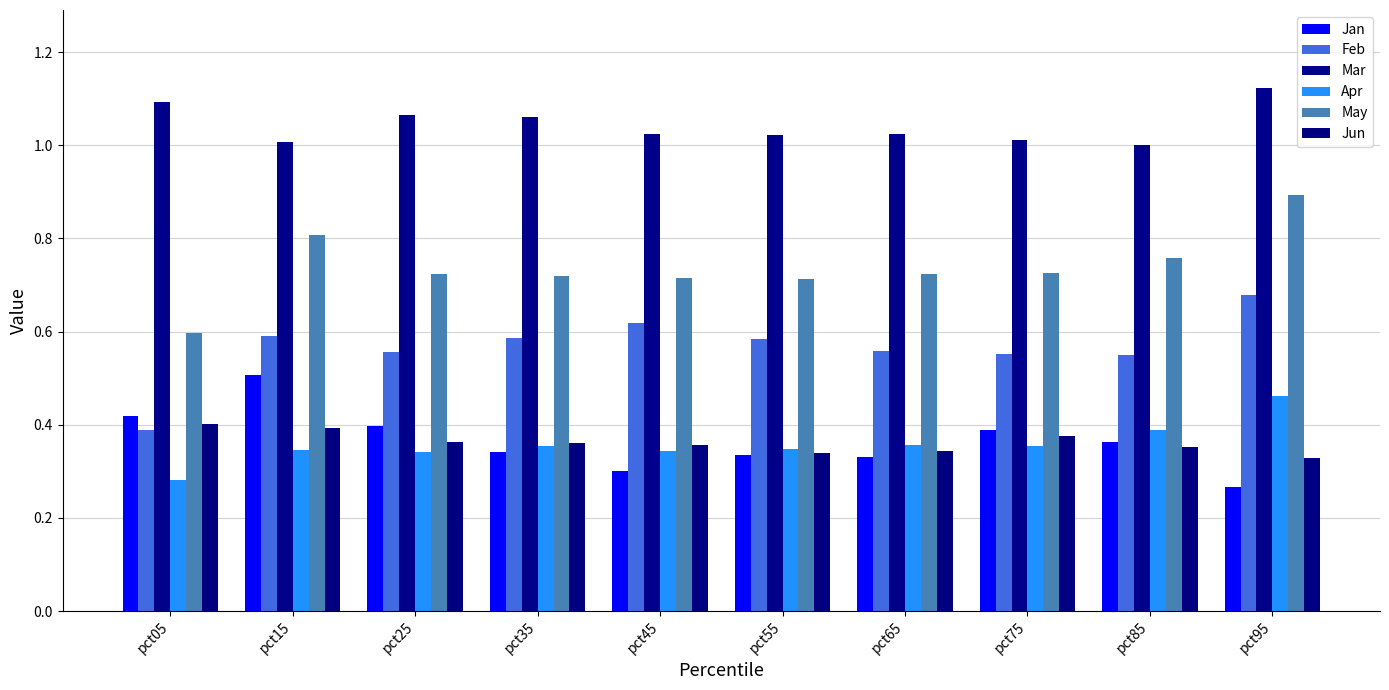

Which category has the lowest value in the Jun series?

pct95